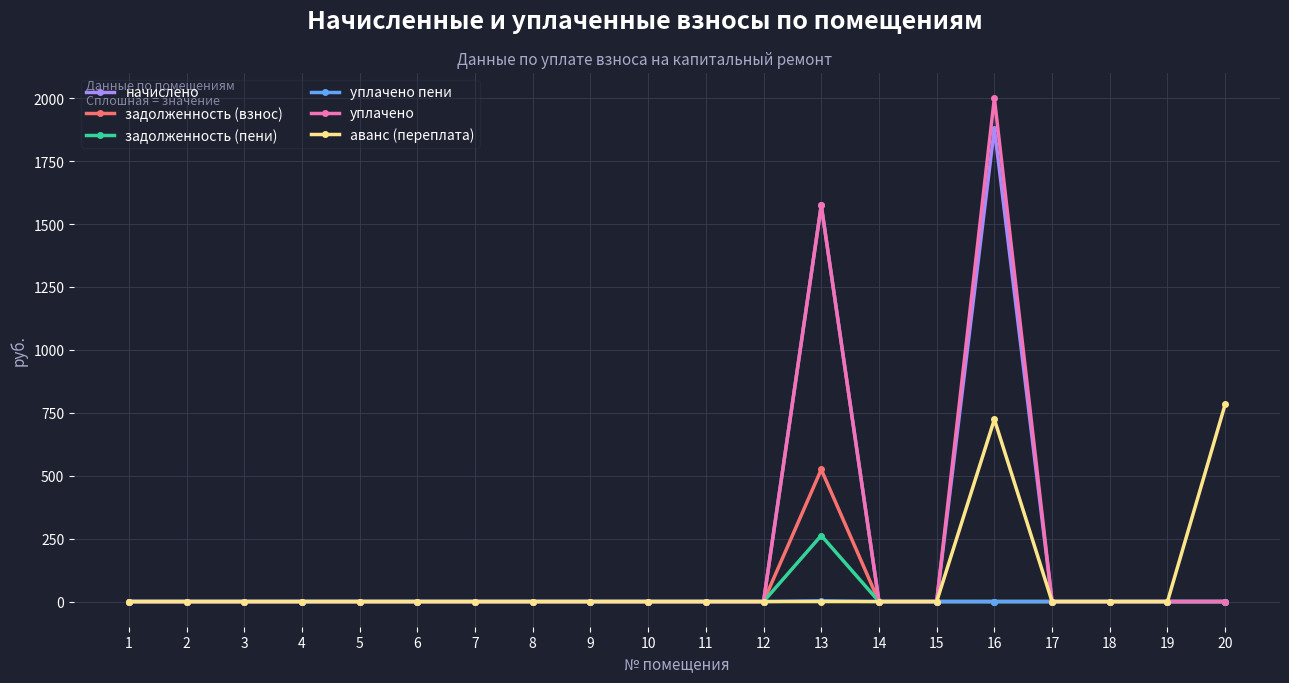

The value of задолженность (взнос) at 7 is 0.0. True or false?

True